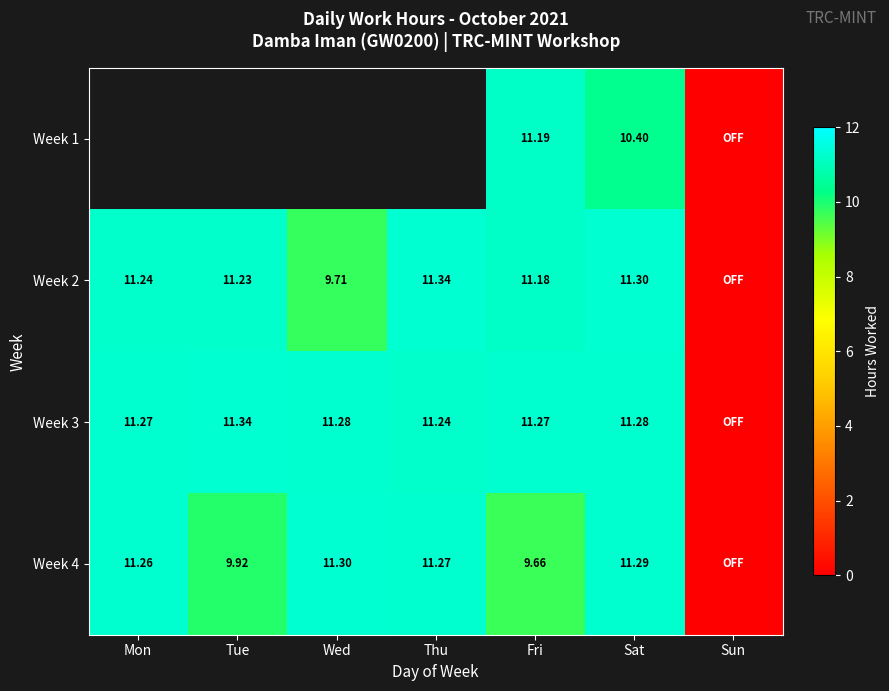

True or false: Week 3 has a value of 11.3 at Wed.

True